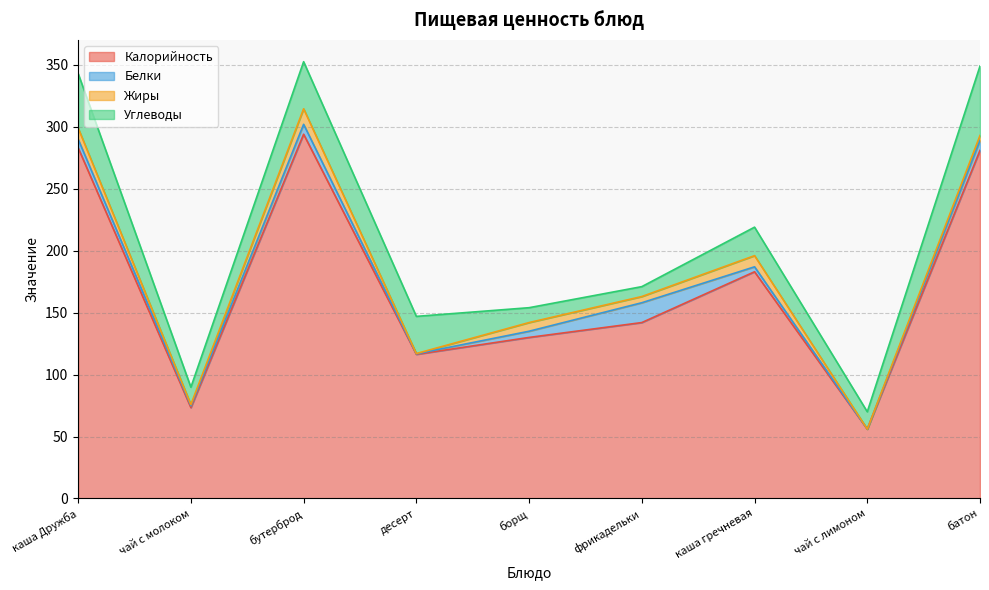

At which label does Белки first exceed 5?

каша Дружба